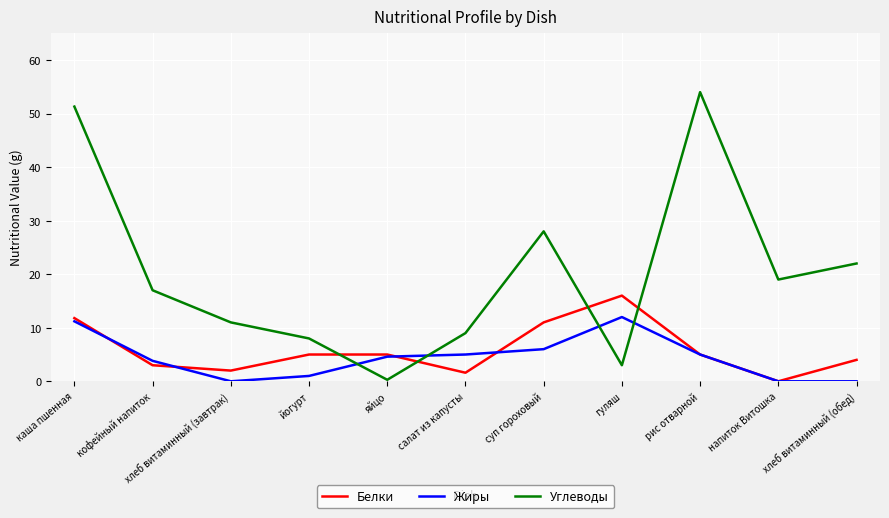

Reading left to right, what are all the values shown in this chart?

Белки: каша пшенная=11.8	кофейный напиток=3.0	хлеб витаминный (завтрак)=2.0	йогурт=5.0	яйцо=5.0	салат из капусты=1.6	суп гороховый=11.0	гуляш=16.0	рис отварной=5.0	напиток Витошка=0.0	хлеб витаминный (обед)=4.0
Жиры: каша пшенная=11.2	кофейный напиток=3.8	хлеб витаминный (завтрак)=0.0	йогурт=1.0	яйцо=4.6	салат из капусты=5.0	суп гороховый=6.0	гуляш=12.0	рис отварной=5.0	напиток Витошка=0.0	хлеб витаминный (обед)=0.0
Углеводы: каша пшенная=51.3	кофейный напиток=17.0	хлеб витаминный (завтрак)=11.0	йогурт=8.0	яйцо=0.3	салат из капусты=9.0	суп гороховый=28.0	гуляш=3.0	рис отварной=54.0	напиток Витошка=19.0	хлеб витаминный (обед)=22.0